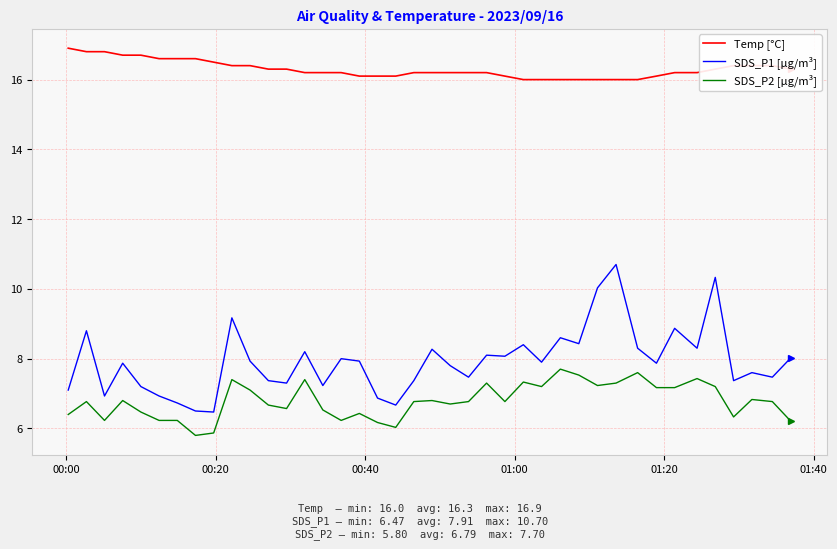

What is the greatest value displayed?

16.9